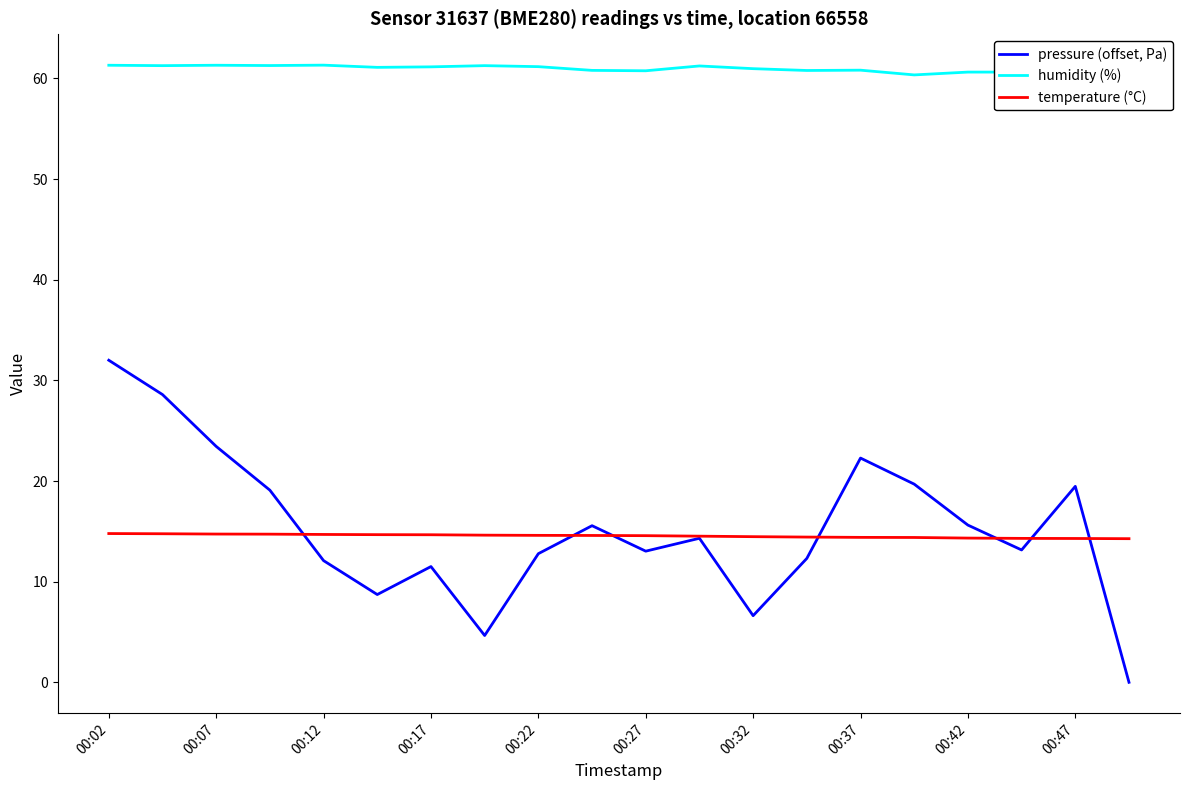

What is the maximum value shown in the chart?

61.3